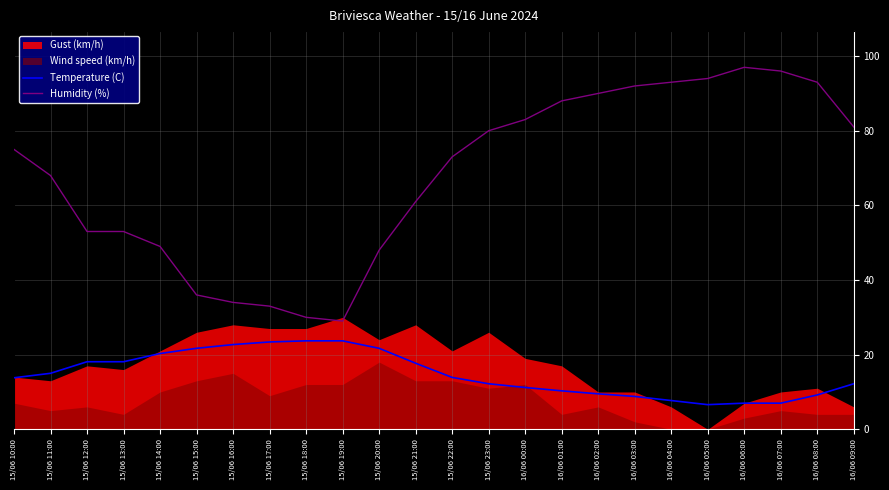

What is the maximum value shown in the chart?

97.0